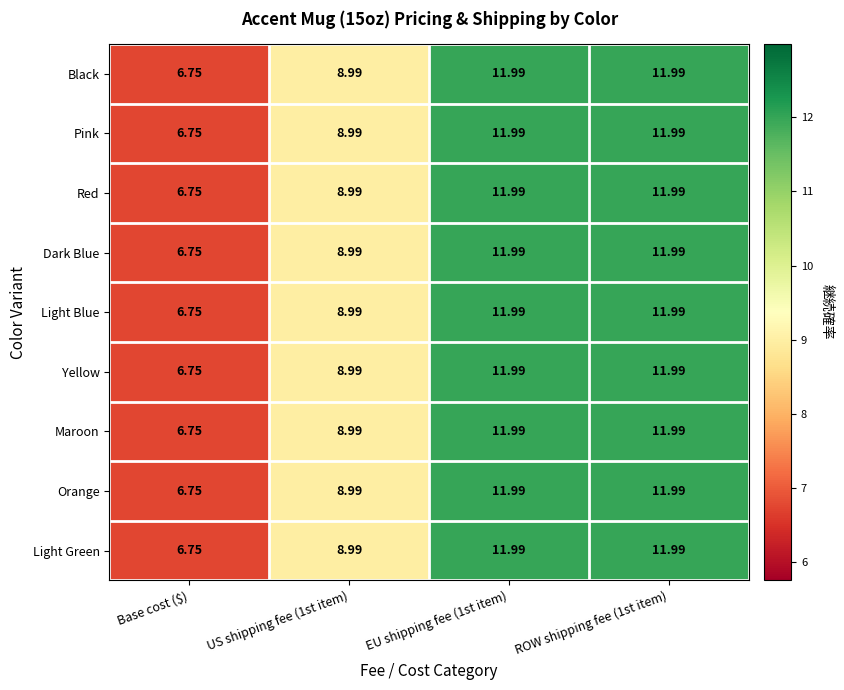

At how many categories does at least one series exceed 8?

3